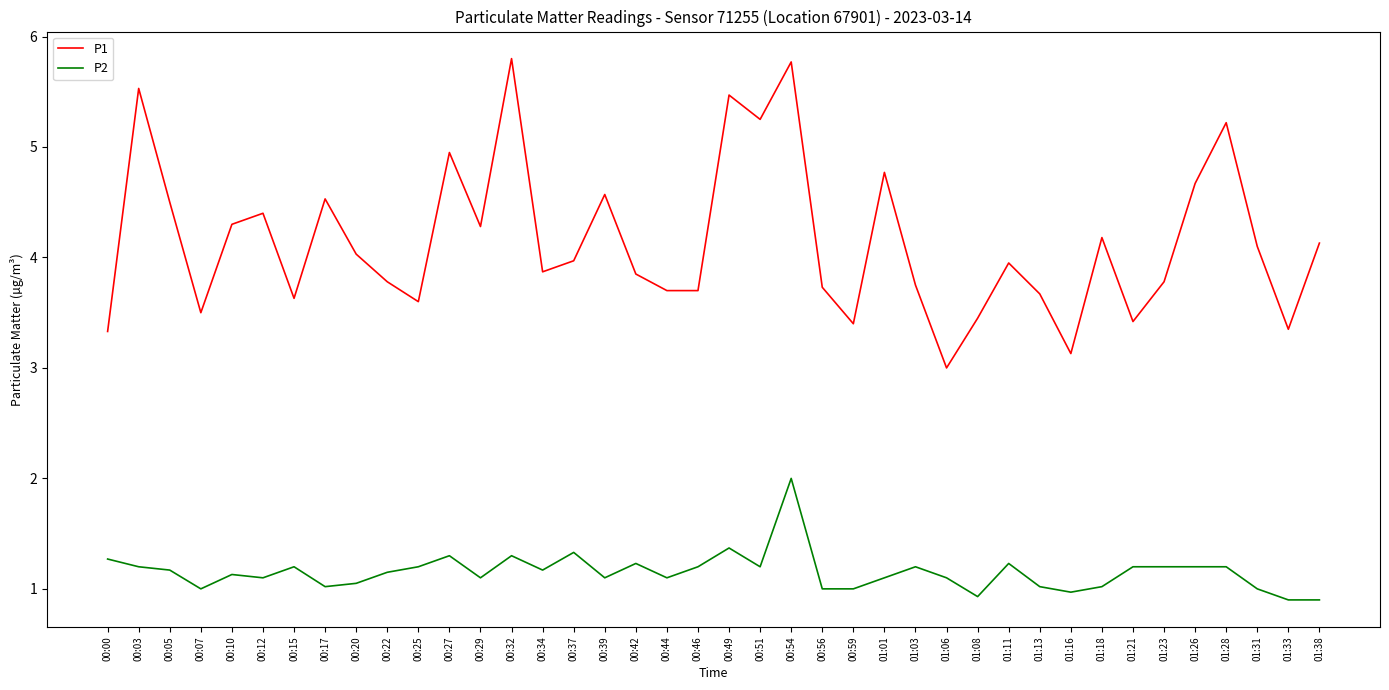

What is the minimum value for P2?

0.9